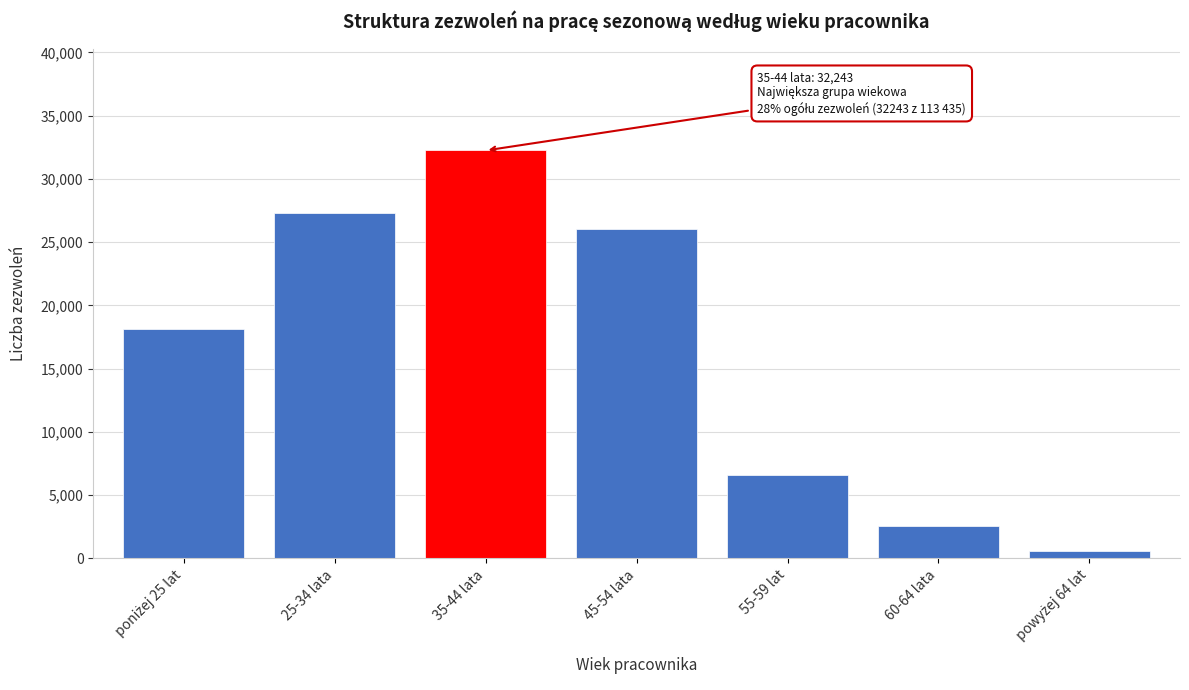

Reading left to right, transcribe all the data shown in this chart.

18131	27270	32243	26061	6574	2568	588